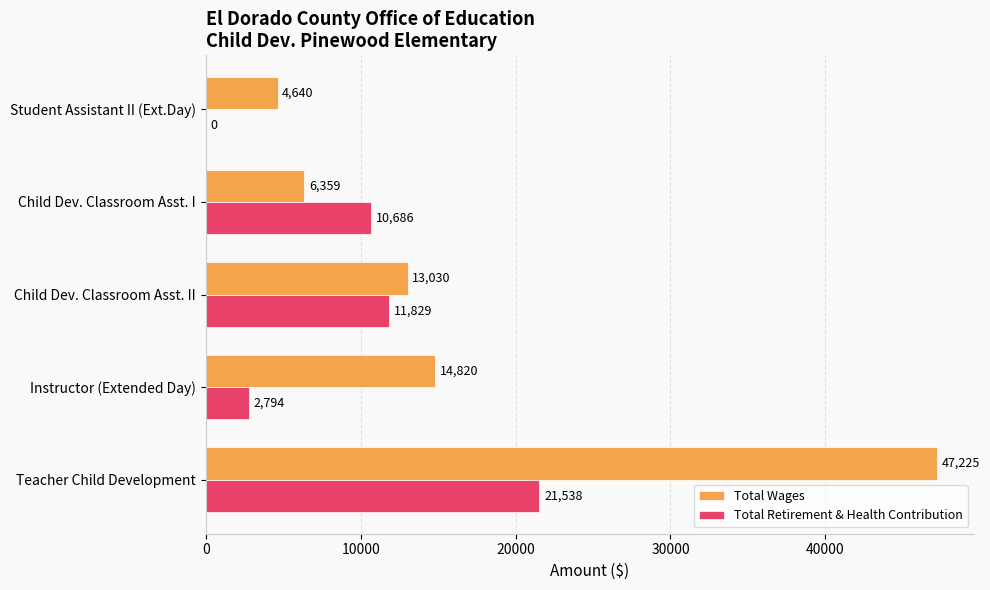

Which series has the widest spread of values?

Total Wages